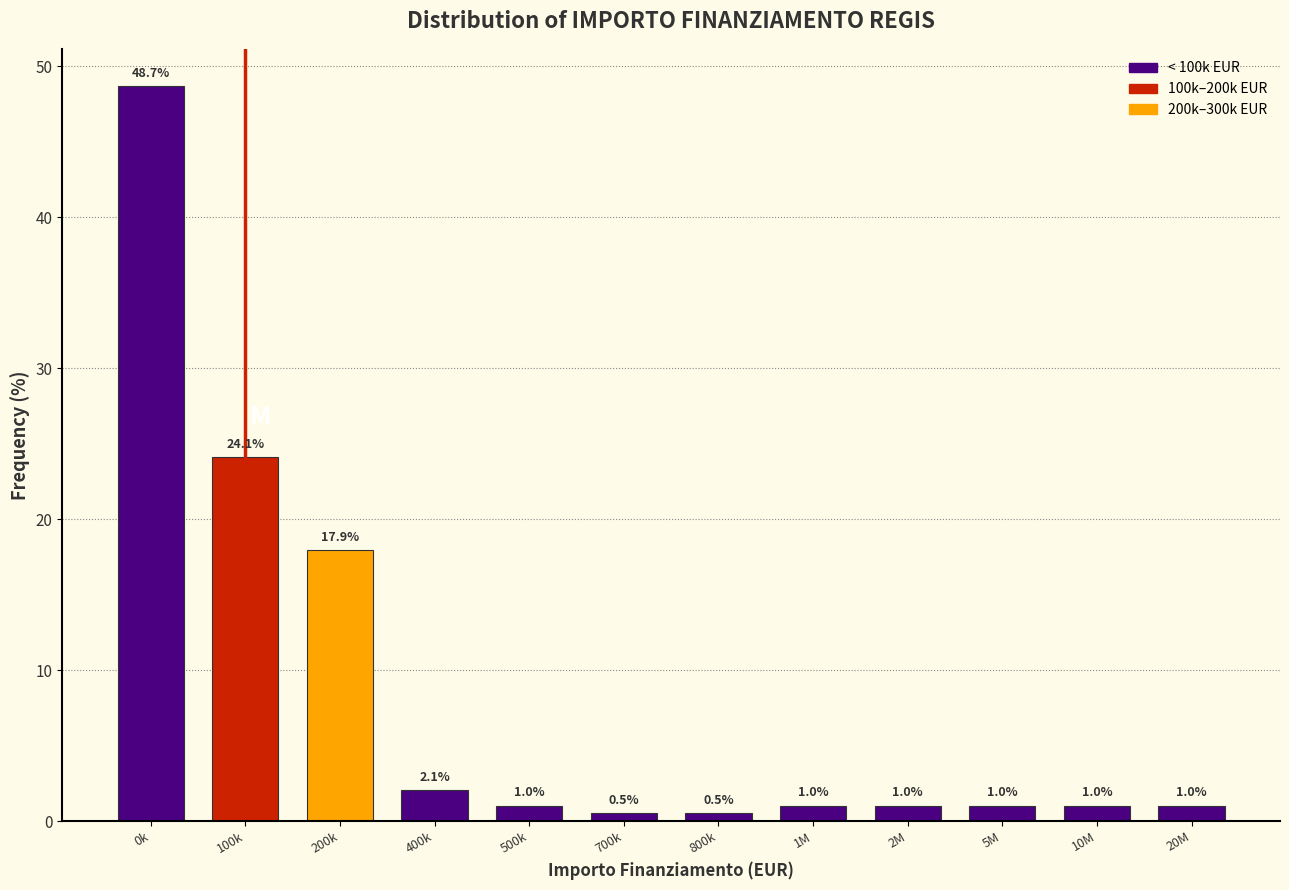

Reading left to right, extract all data points from this chart.

0k=48.7	100k=24.1	200k=17.9	400k=2.1	500k=1.0	700k=0.5	800k=0.5	1M=1.0	2M=1.0	5M=1.0	10M=1.0	20M=1.0